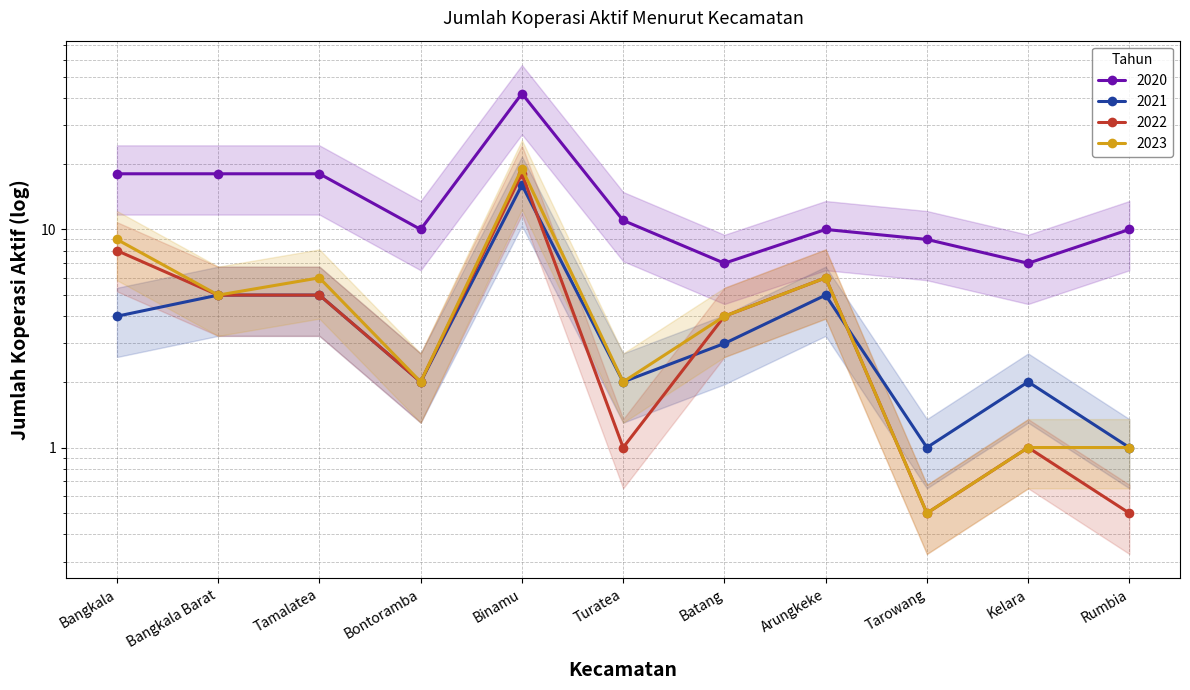

What is the label of the 6th point from the right?

Turatea